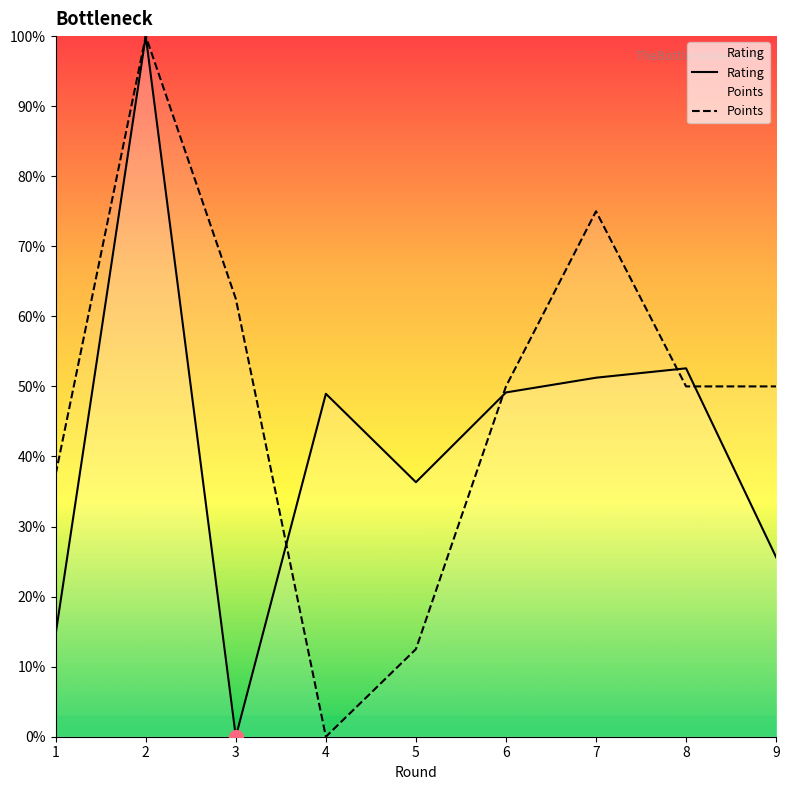

What is the average value of the Points series?

48.6